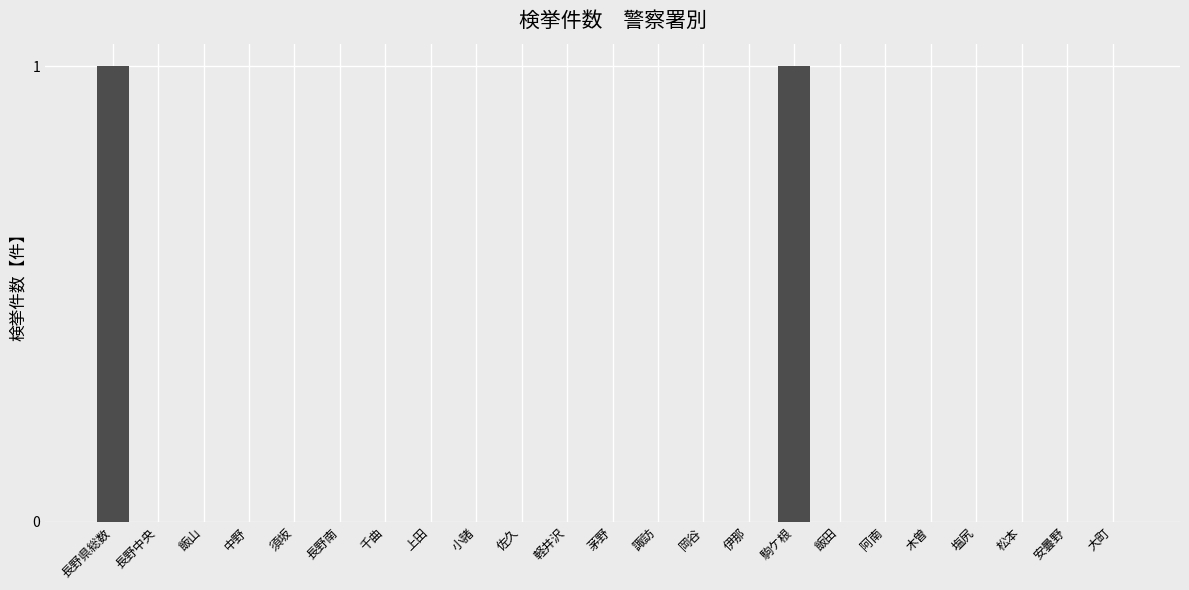

Reading left to right, extract all data points from this chart.

長野県総数=1	長野中央=0	飯山=0	中野=0	須坂=0	長野南=0	千曲=0	上田=0	小諸=0	佐久=0	軽井沢=0	茅野=0	諏訪=0	岡谷=0	伊那=0	駒ケ根=1	飯田=0	阿南=0	木曽=0	塩尻=0	松本=0	安曇野=0	大町=0